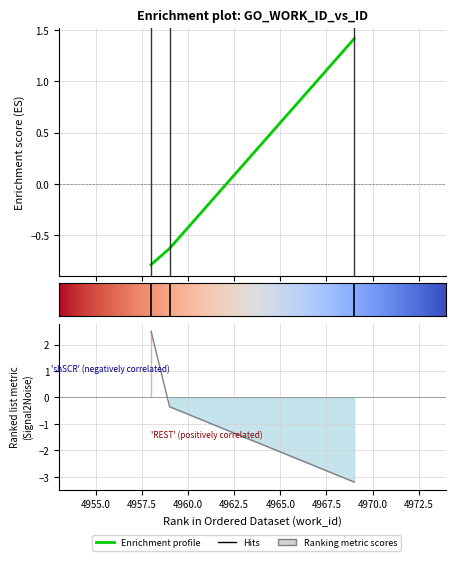

What is the difference between the maximum and minimum values?

2.2